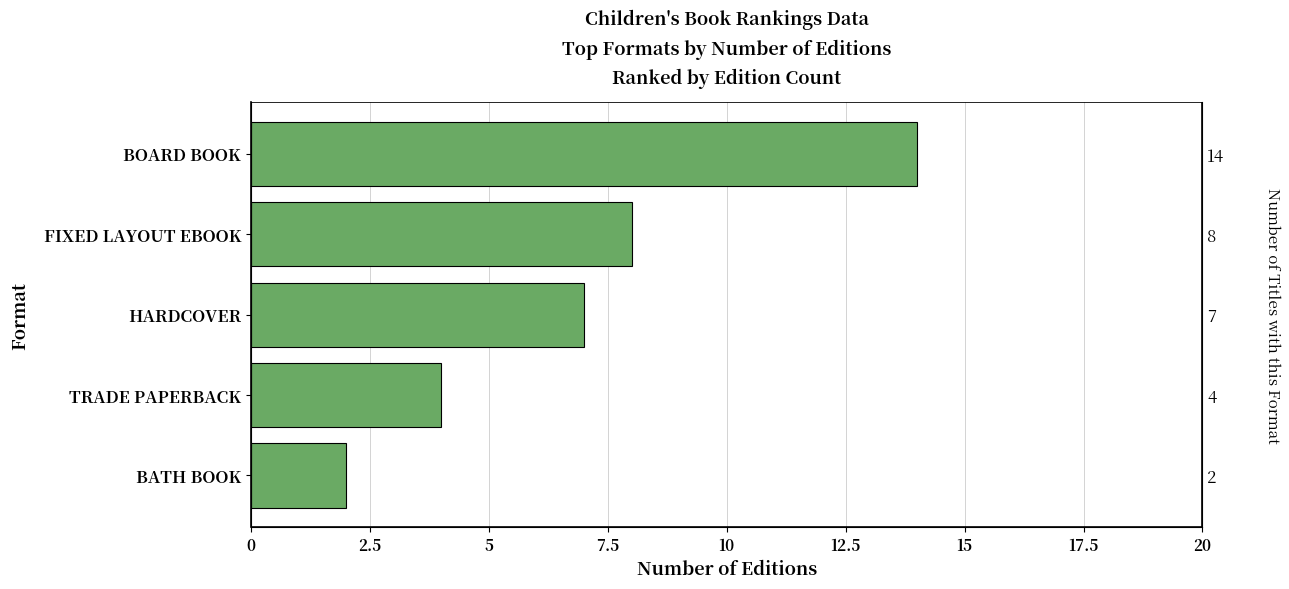

Count the number of data series in this chart.

1